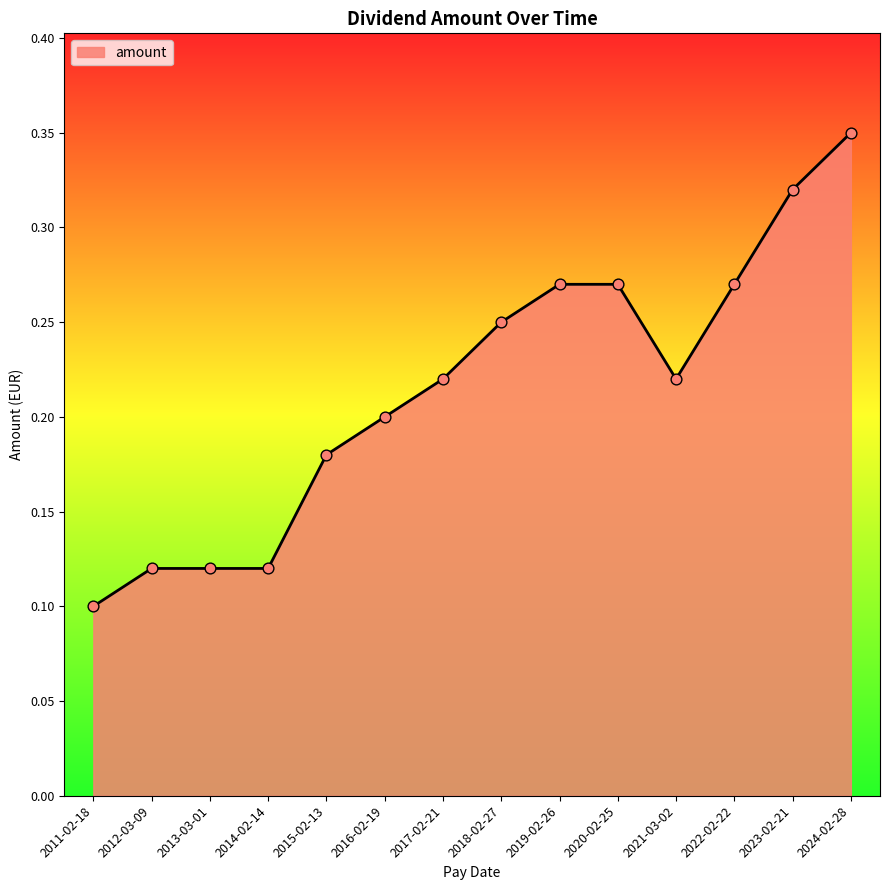

Which has a higher value, 2013-03-01 or 2022-02-22?

2022-02-22